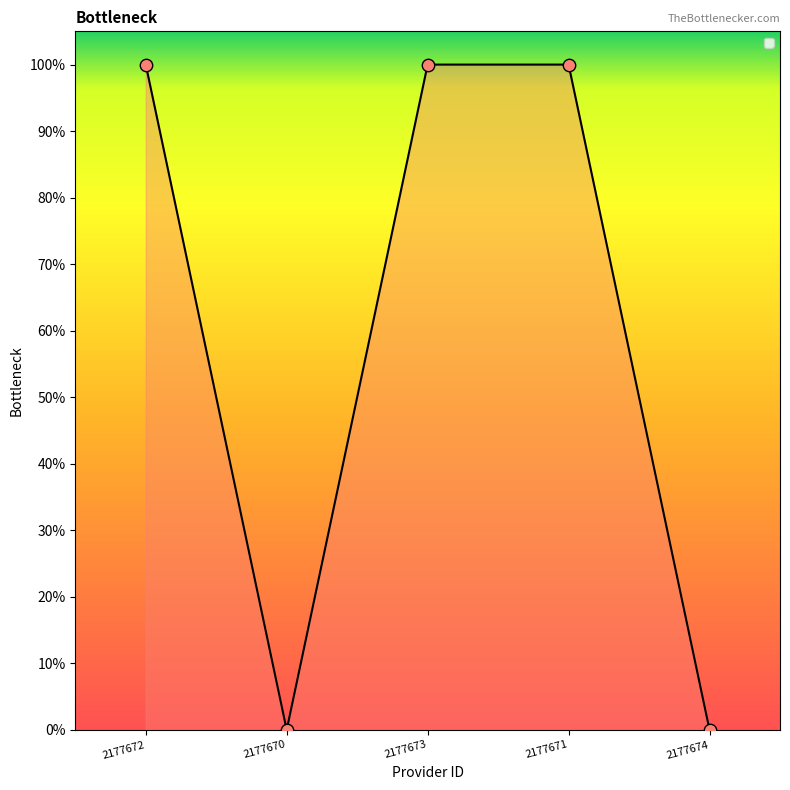

Between 2177672 and 2177670, which is larger?

2177672